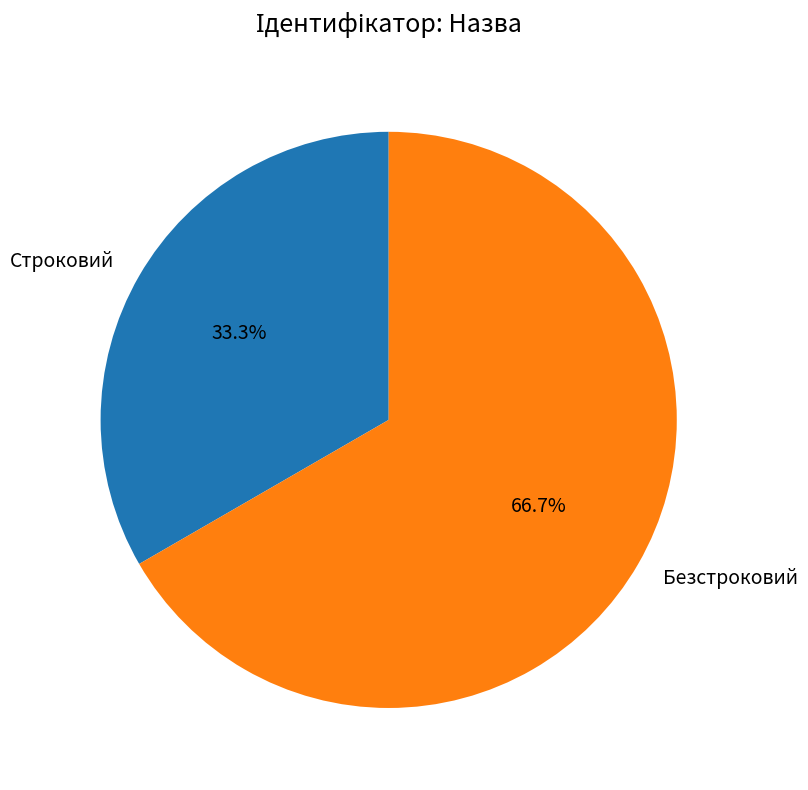

Count the number of slices in the pie.

2